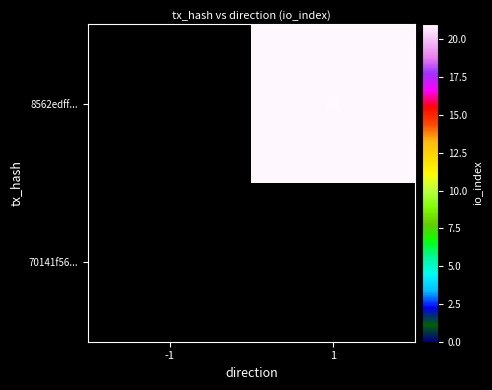

Is it true that 8562edff... equals 36 at 1?

False